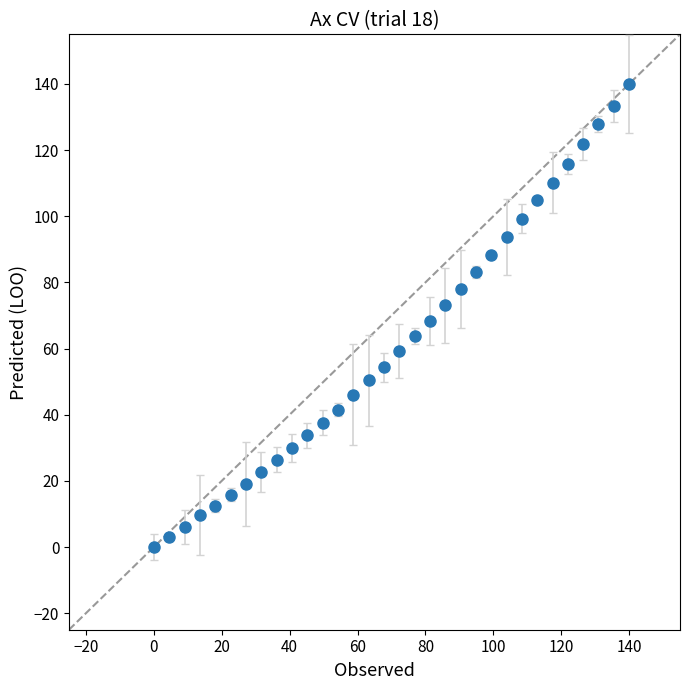

What is the difference between the maximum and second lowest values?

137.0